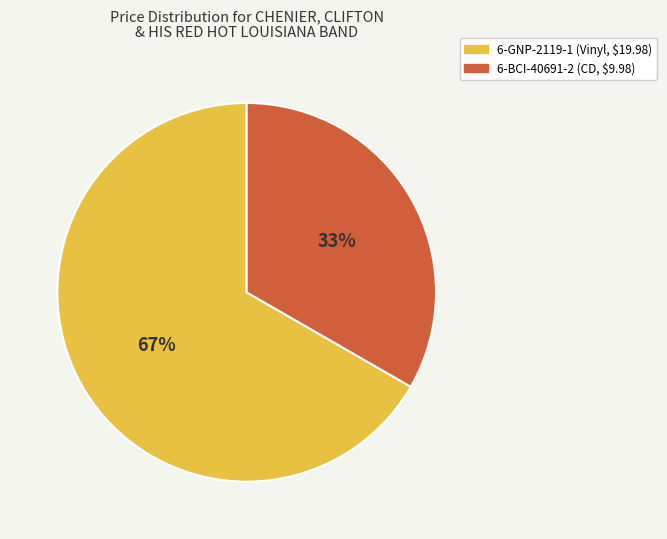

Count the number of slices in the pie.

2